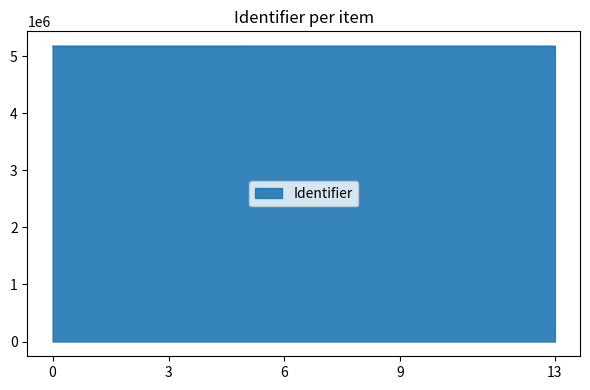

What is the maximum value shown in the chart?

5178525